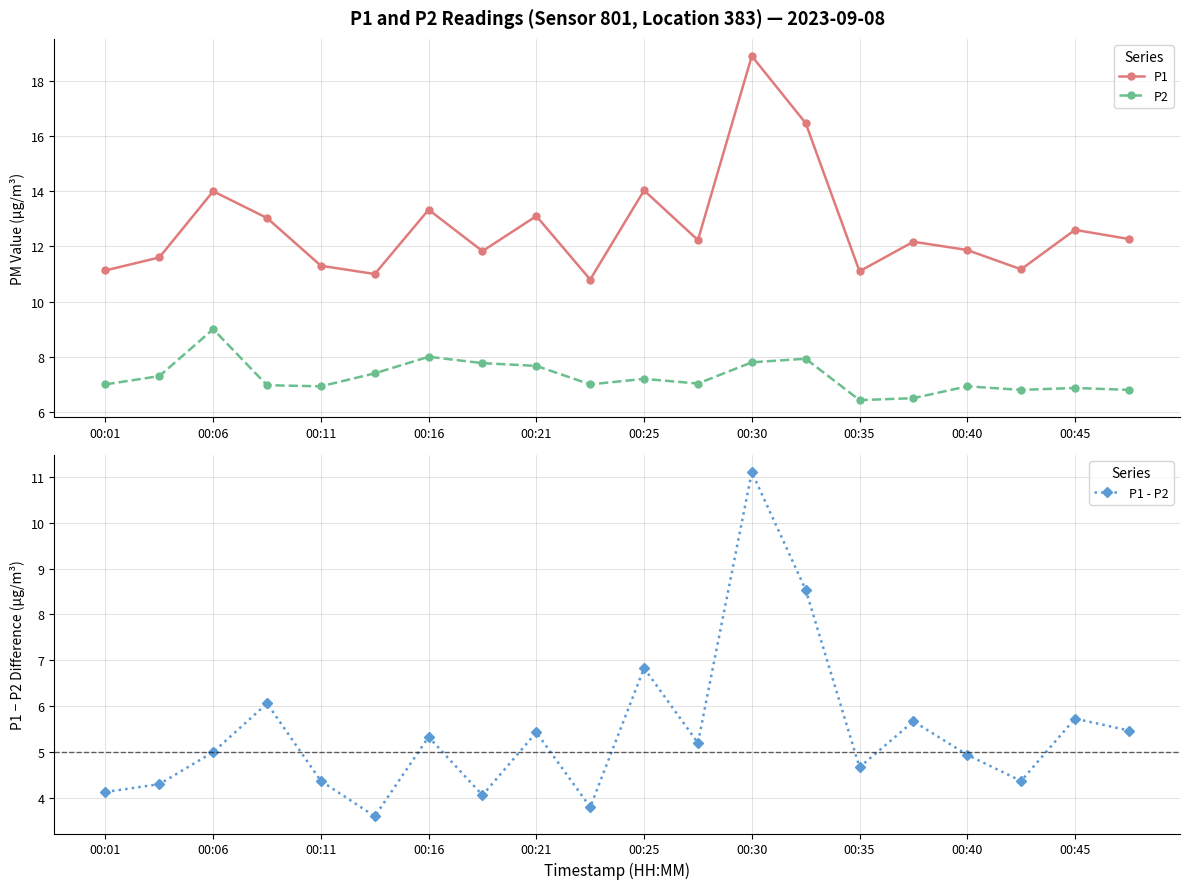

True or false: P1 and P1 - P2 intersect in this chart.

False